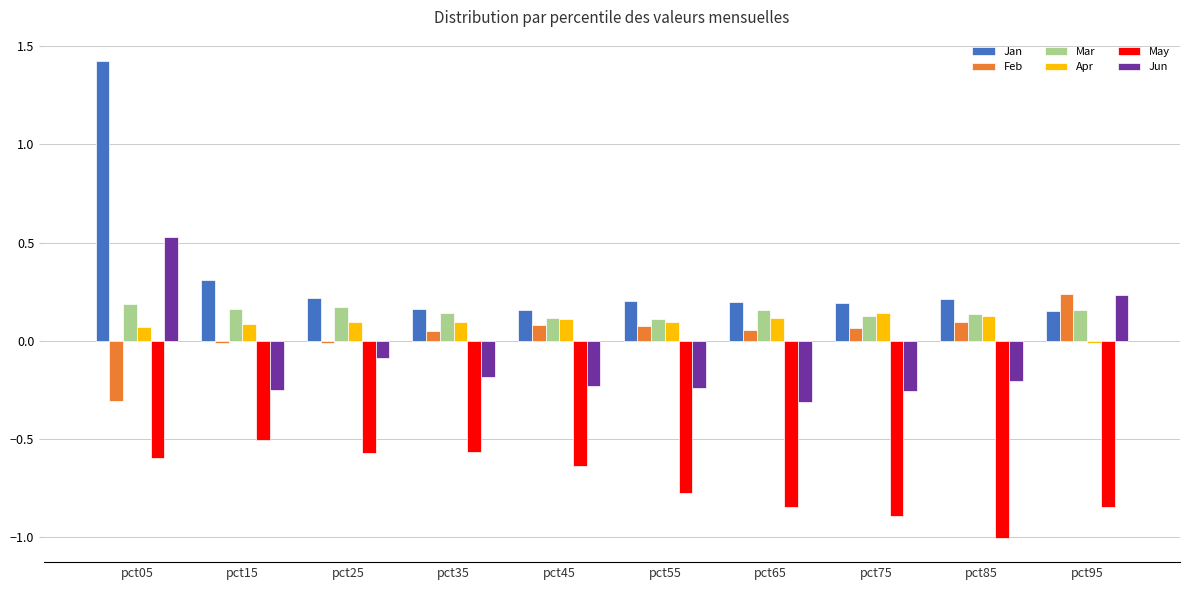

What is the approximate value of Jun at pct05?

0.5